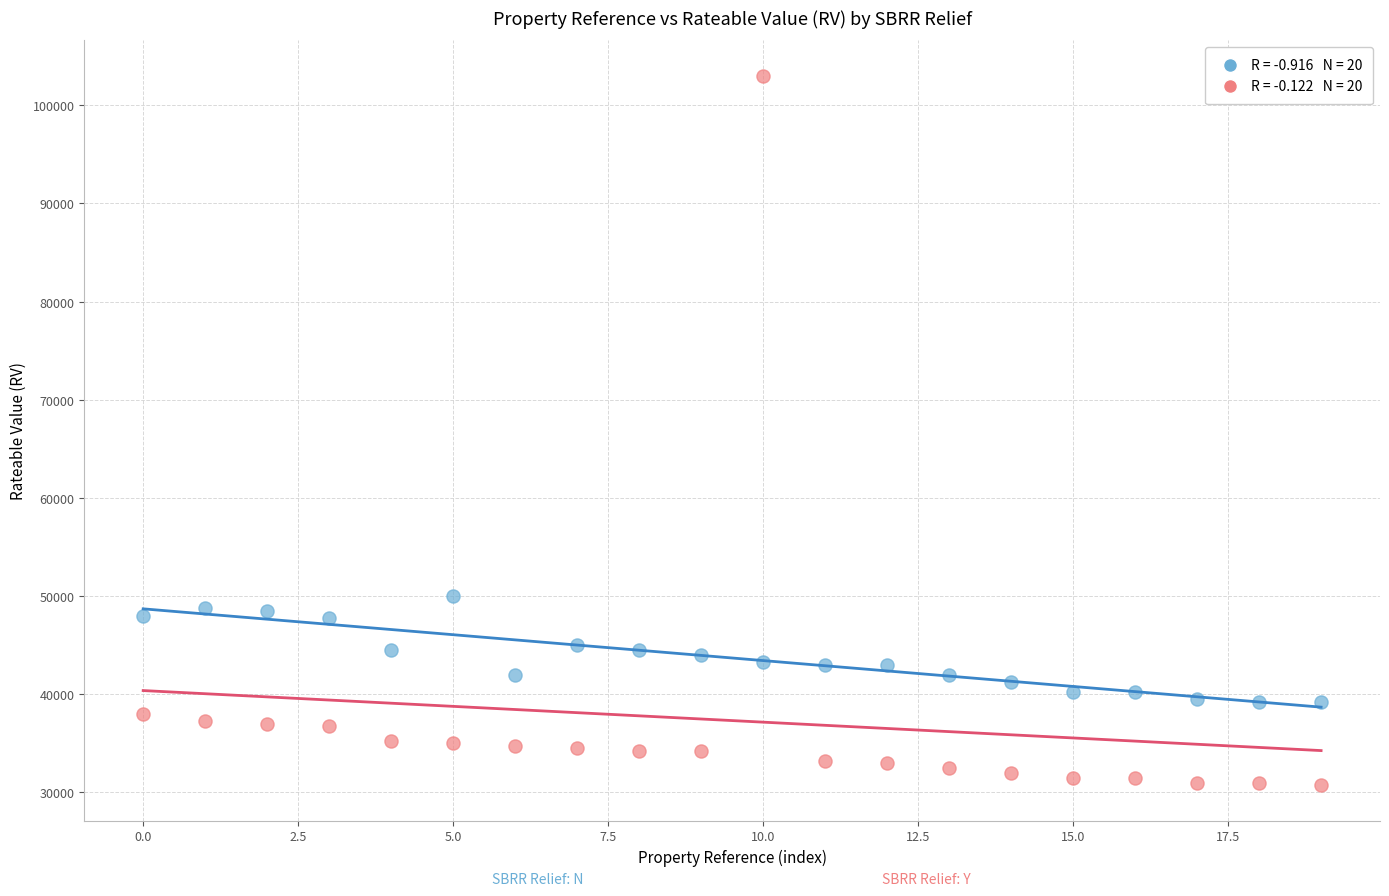

Across all data points, what is the range of Y values (max minus min)?

72250